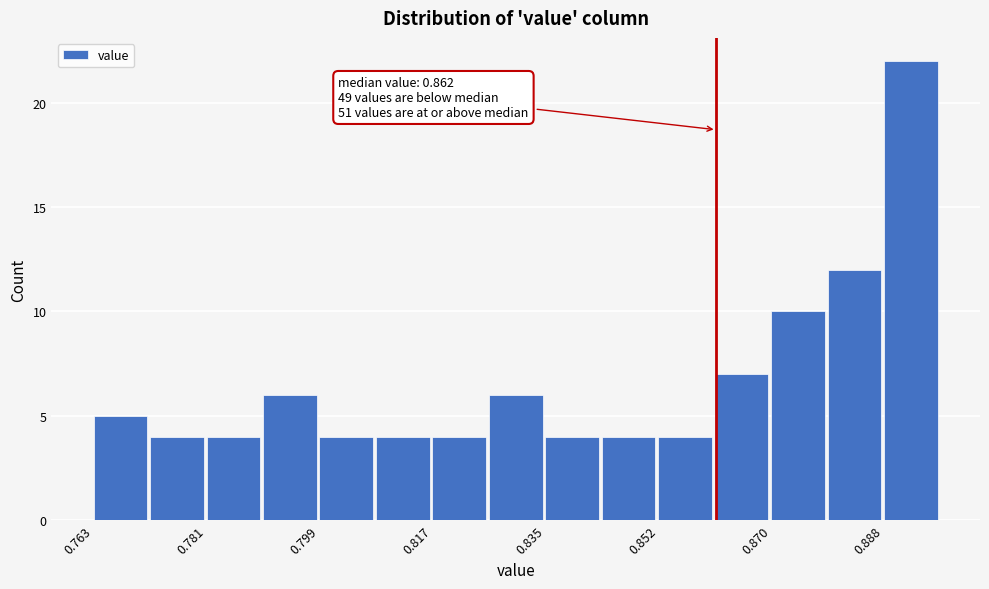

Over which range of the x-axis is the bar tallest?

0.888 to 0.898